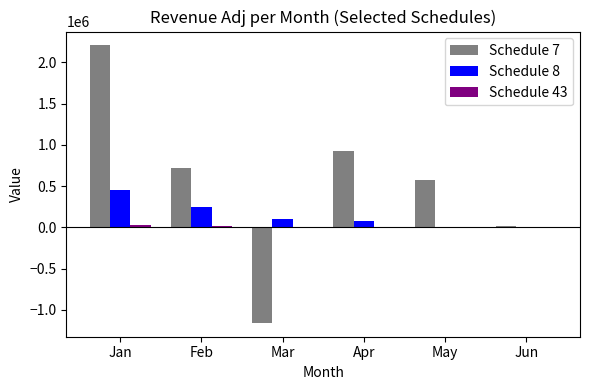

Is it true that Schedule 7 equals 2995106 at Jan?

False